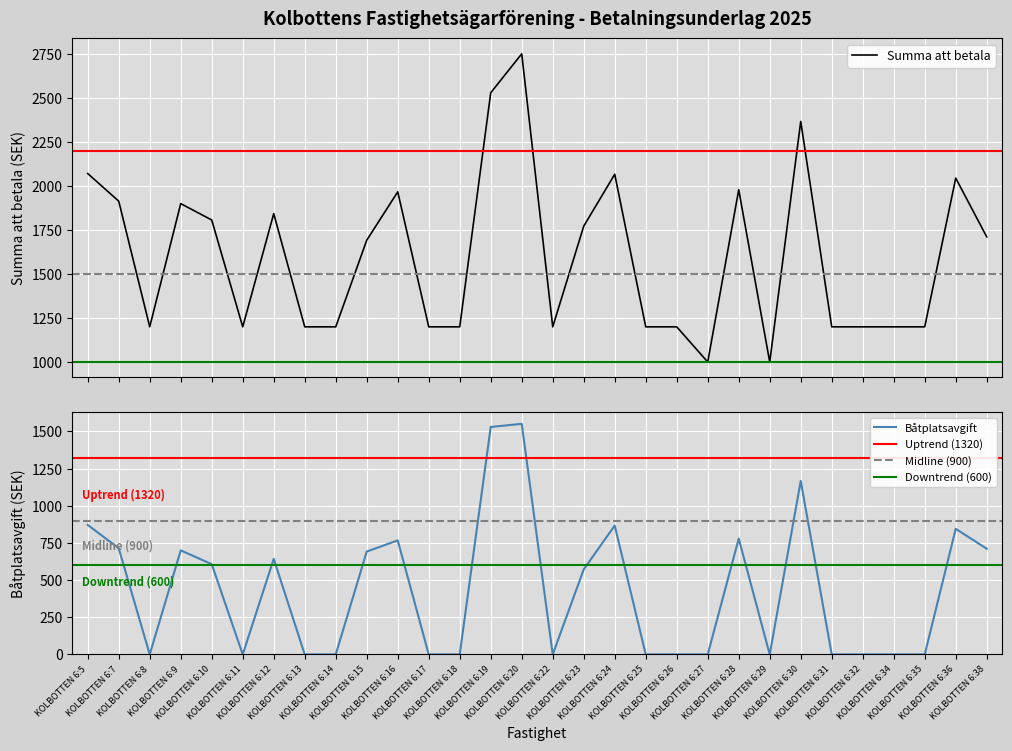

Read the Summa att betala value at KOLBOTTEN 6:15, to the nearest 50.

1700